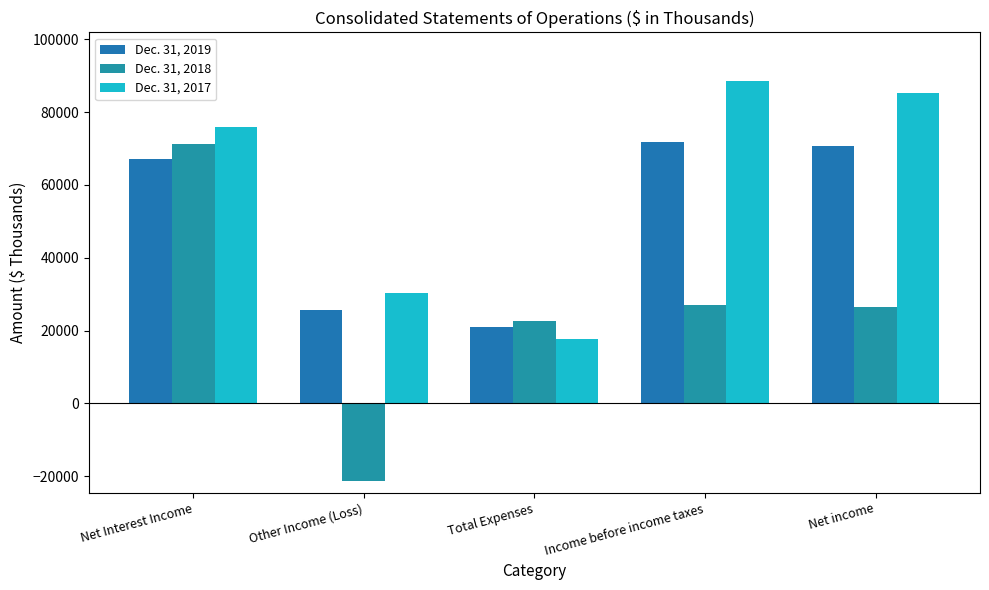

How many values in Dec. 31, 2018 are below zero?

1